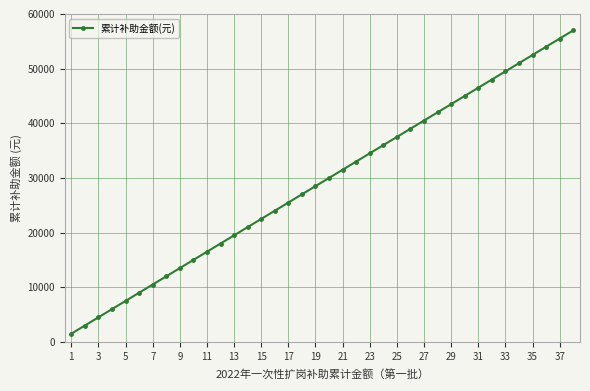

What is the difference between the maximum and minimum values?

55500